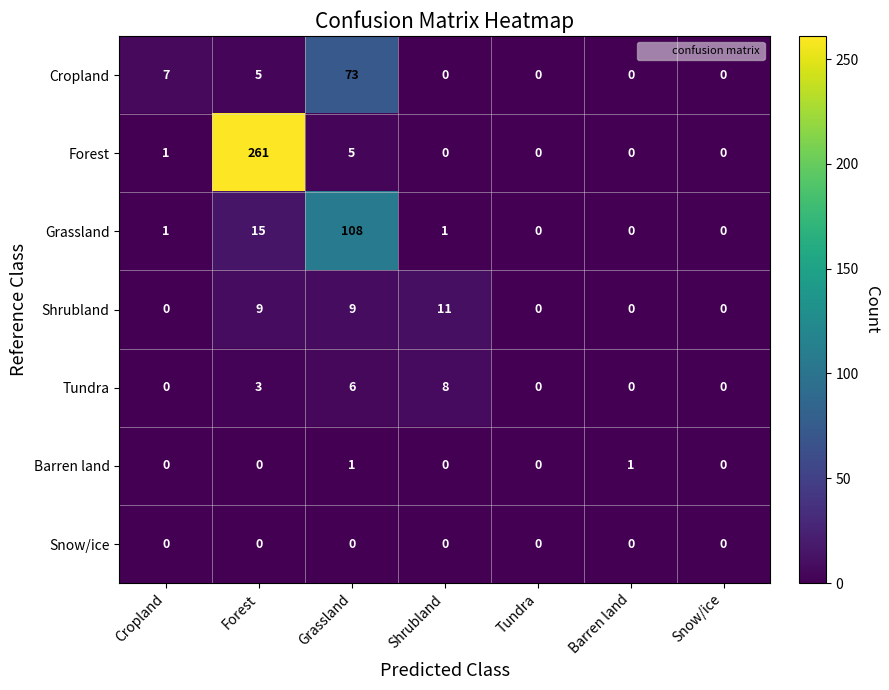

What is the spread (max minus min) of values at Grassland?

108